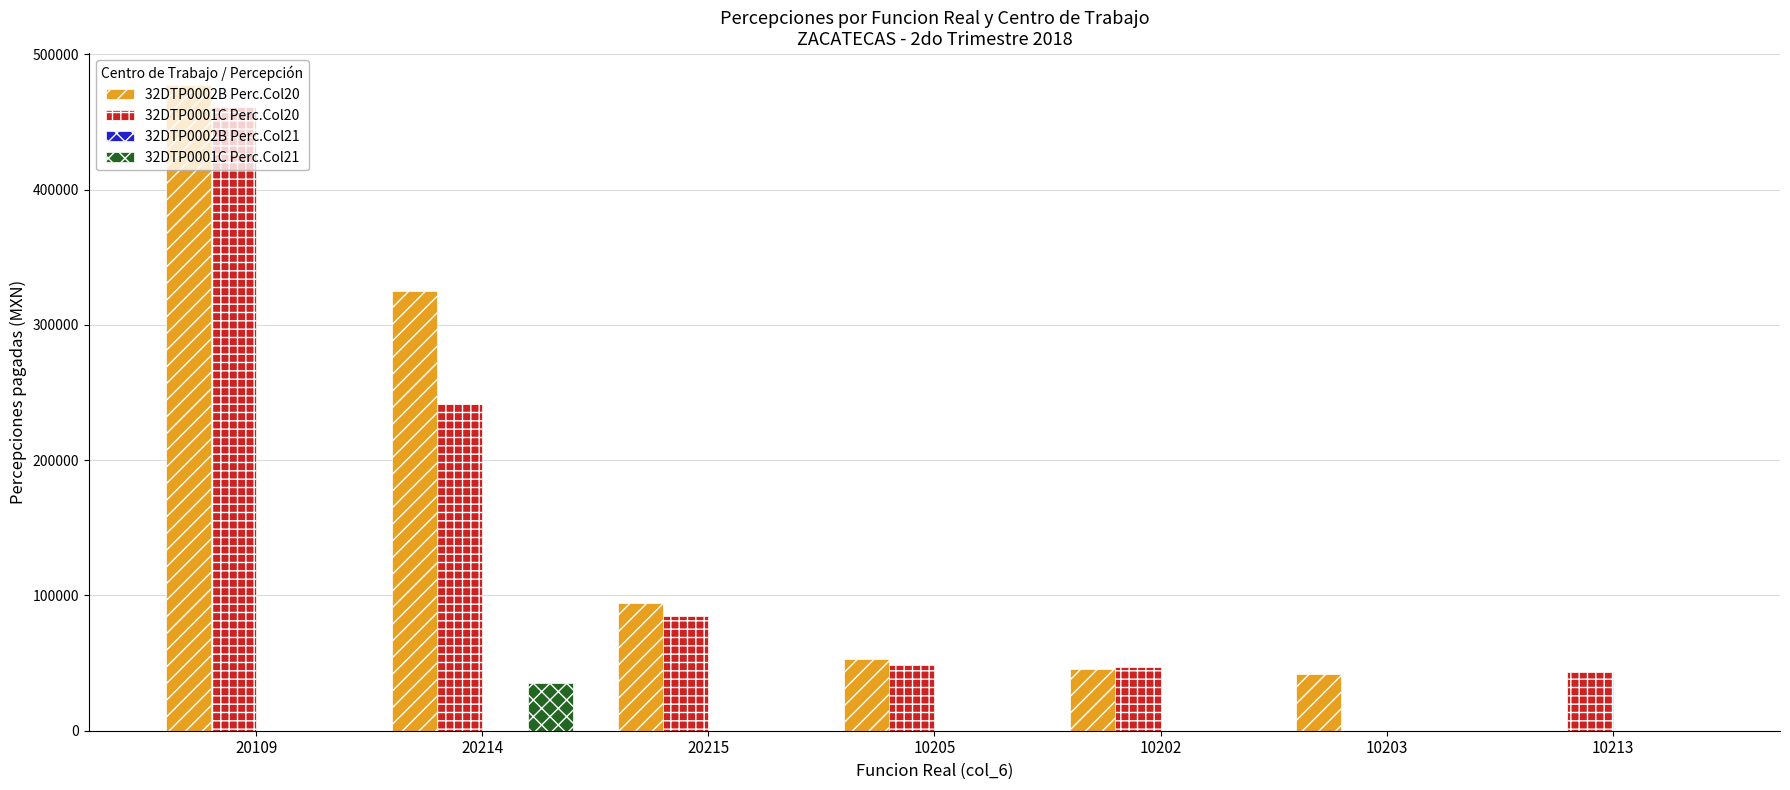

Between 20109 and 10205, which series saw the biggest shift?

32DTP0002B Perc.Col20